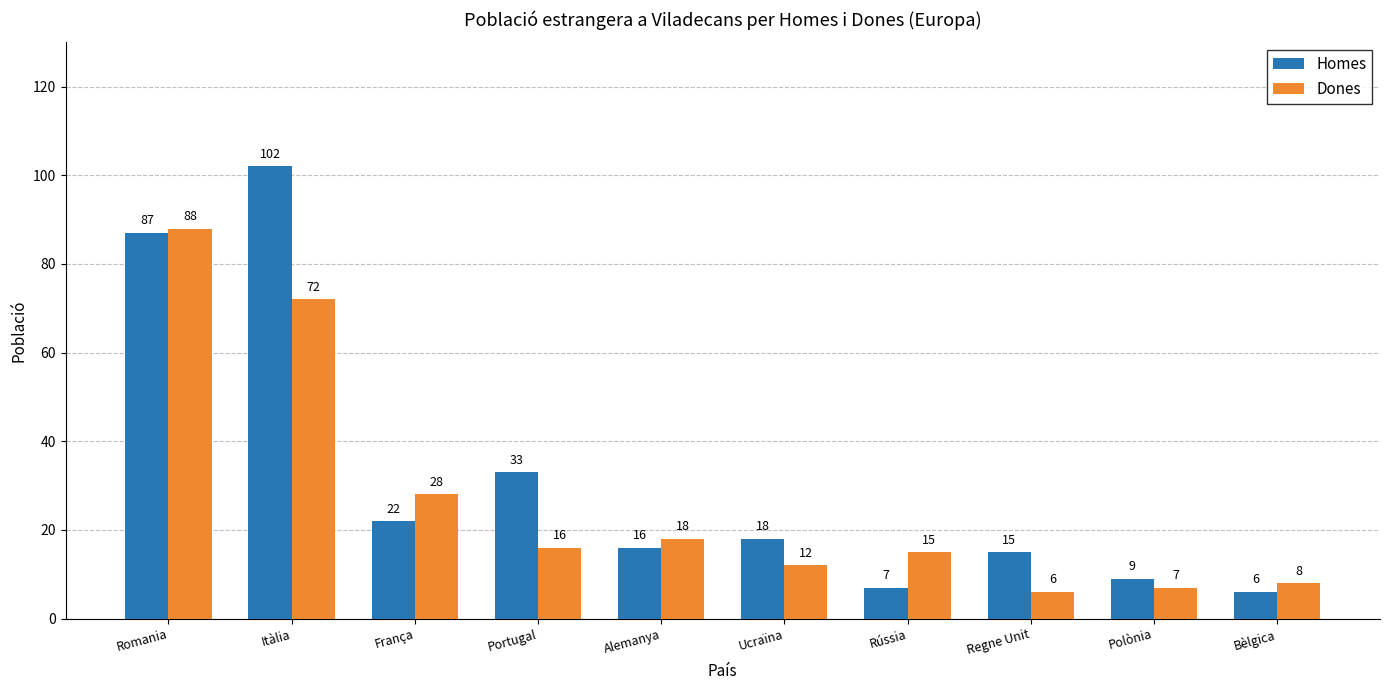

List the series in order of their peak value, lowest first.

Dones, Homes